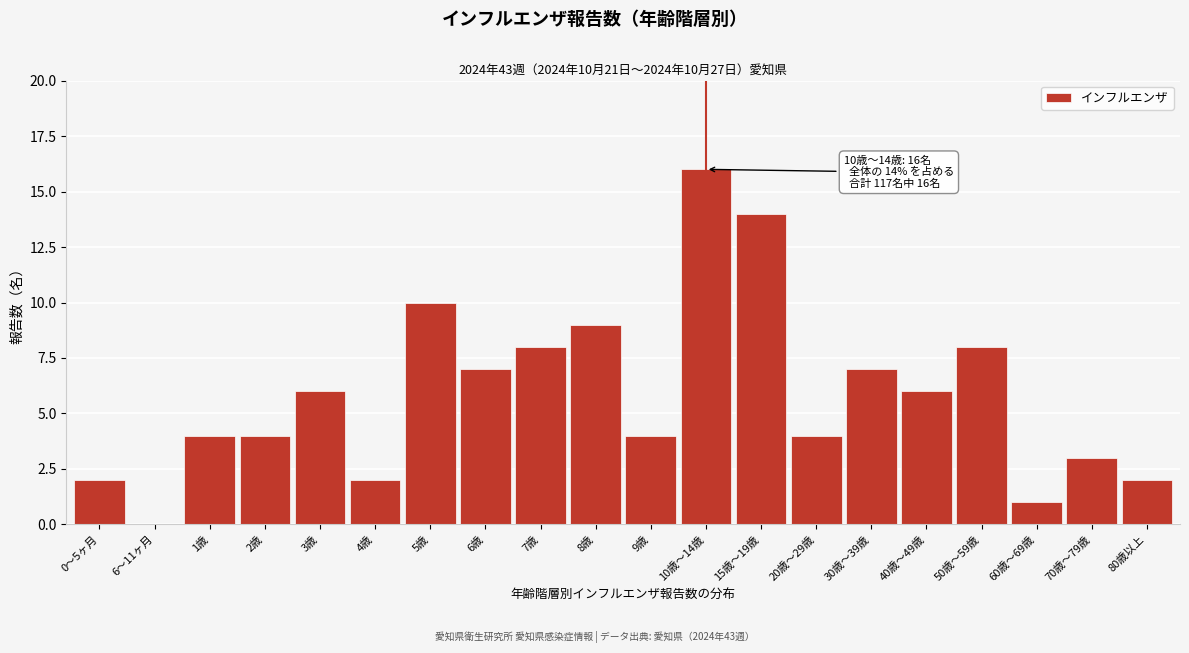

Reading right to left, list all the values displayed in this chart.

80歳以上=2	70歳～79歳=3	60歳～69歳=1	50歳～59歳=8	40歳～49歳=6	30歳～39歳=7	20歳～29歳=4	15歳～19歳=14	10歳～14歳=16	9歳=4	8歳=9	7歳=8	6歳=7	5歳=10	4歳=2	3歳=6	2歳=4	1歳=4	6～11ヶ月=0	0～5ヶ月=2